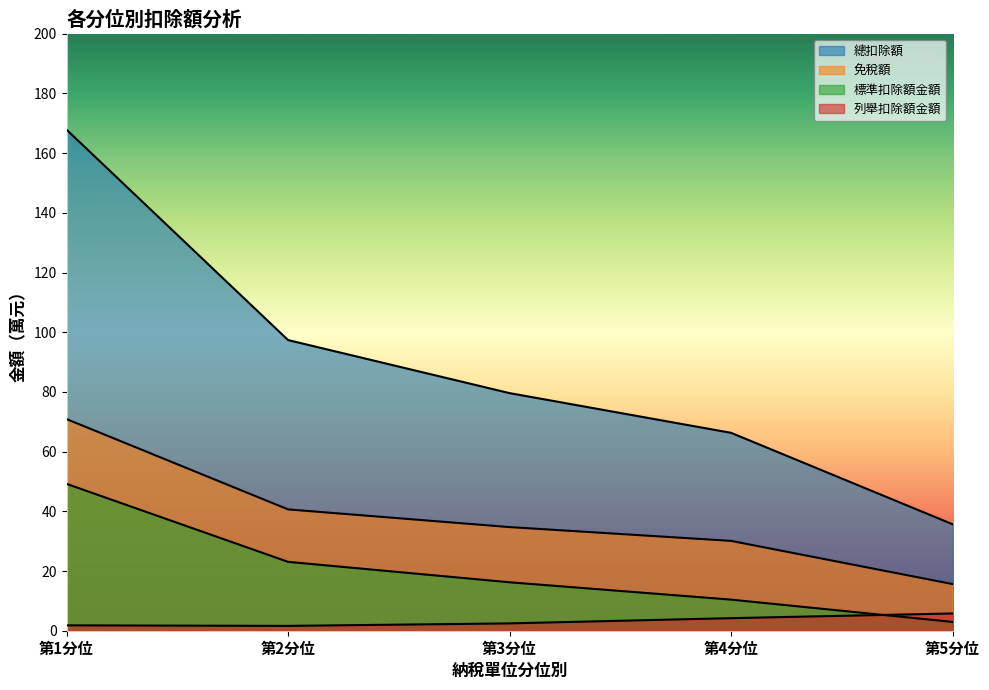

Read the 標準扣除額金額 value at 第5分位.

3.0